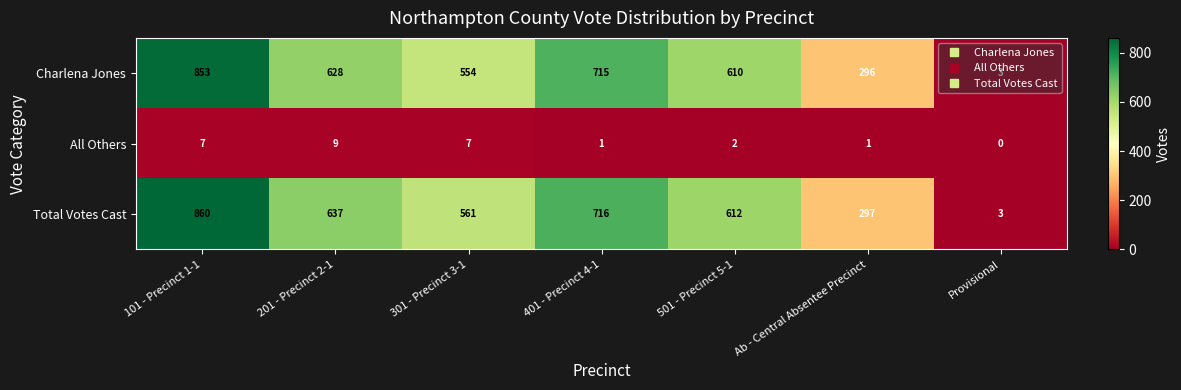

How many distinct data groups are displayed?

3